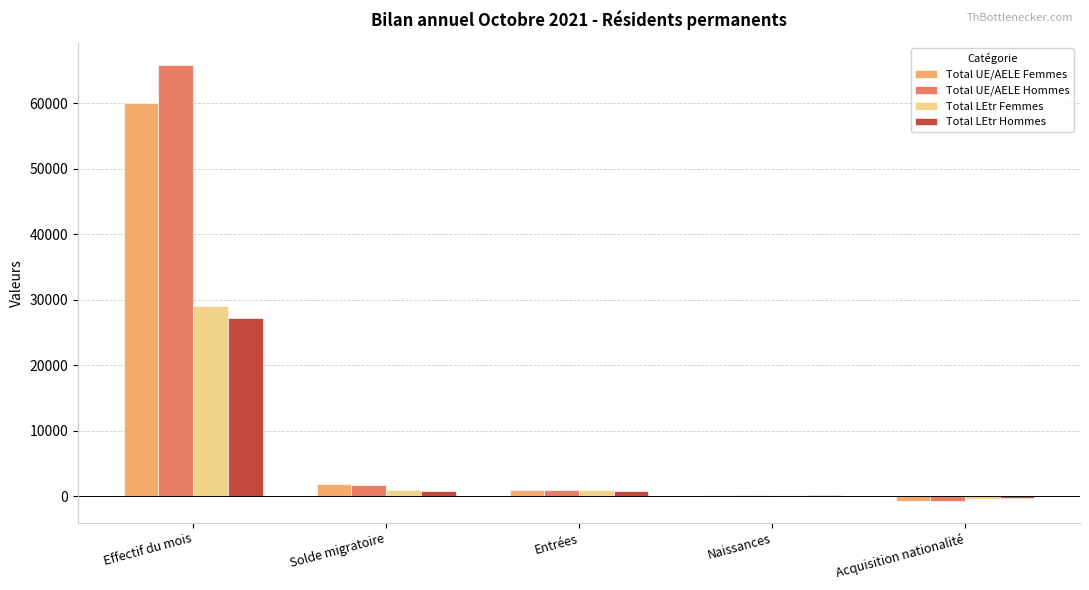

True or false: Total LEtr Femmes has a value of -407 at Acquisition nationalité.

True